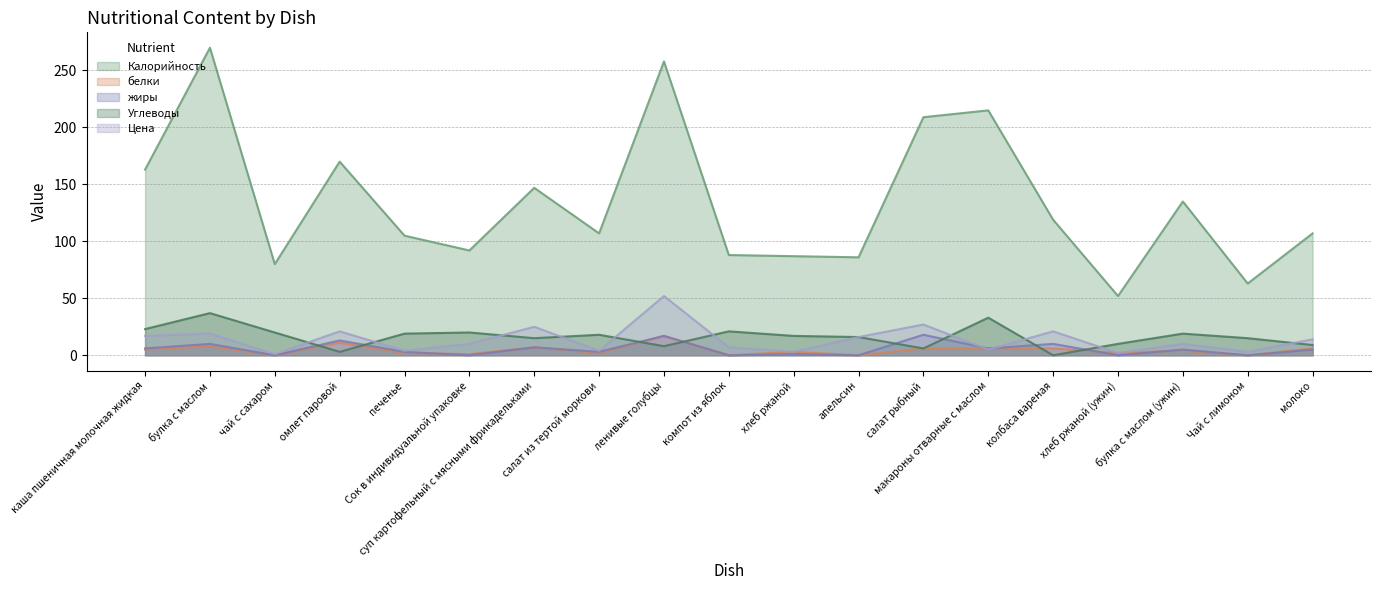

How many lines are shown in the chart?

5